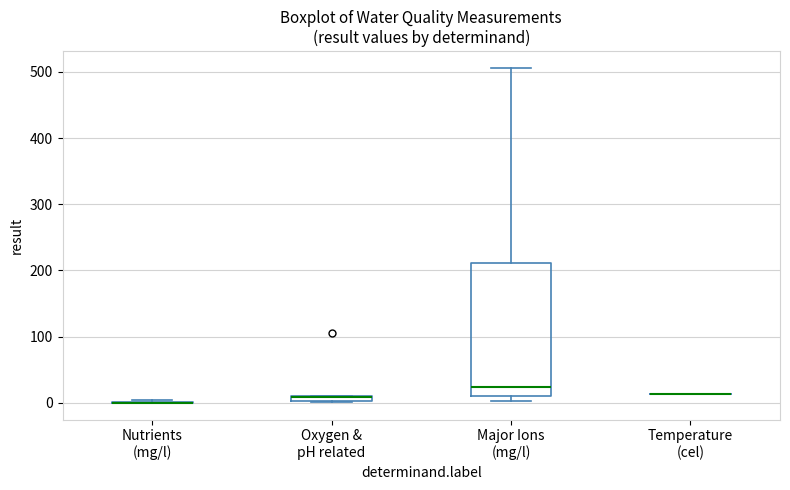

Where is the upper edge of the box for Oxygen & pH related on the y-axis? The values are not printed on the chart, so give them approximately, as read against the axis.

10